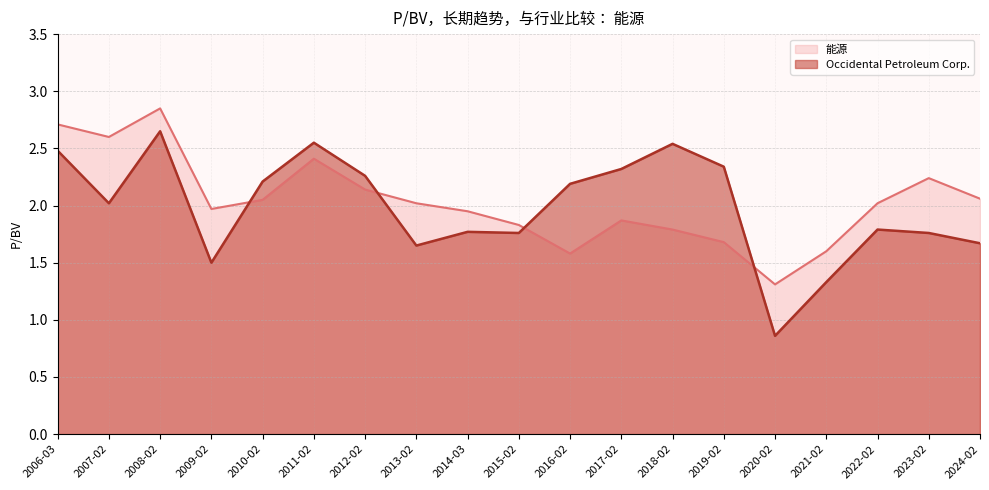

How many intersections are there between 能源 and Occidental Petroleum Corp.?

4